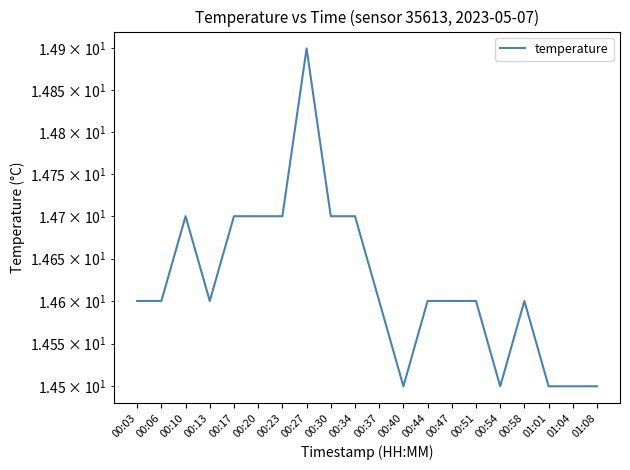

The value at 00:27 is 14.9. True or false?

True